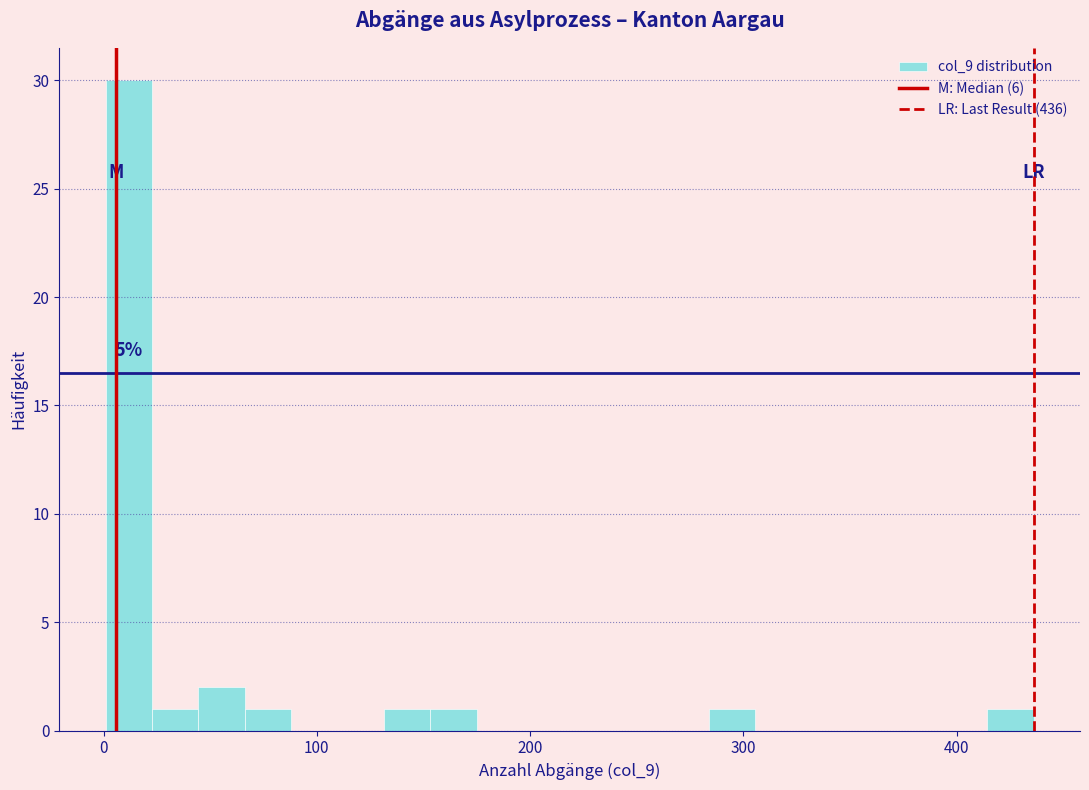

Around what value on the x-axis is the tallest bar? Give the approximate position of its centre, as read against the axis.

10